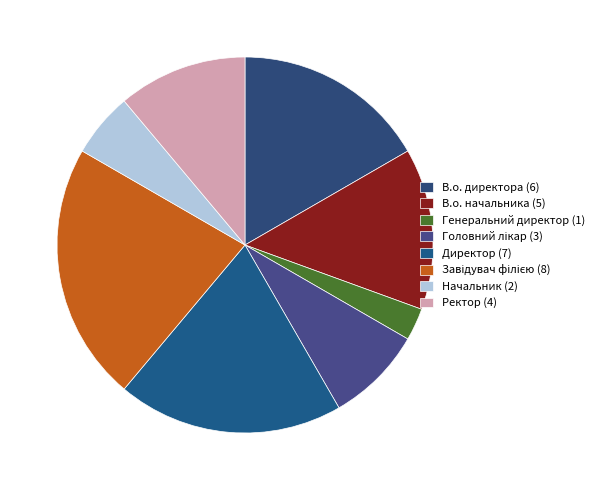

Does any single category account for the majority?

No